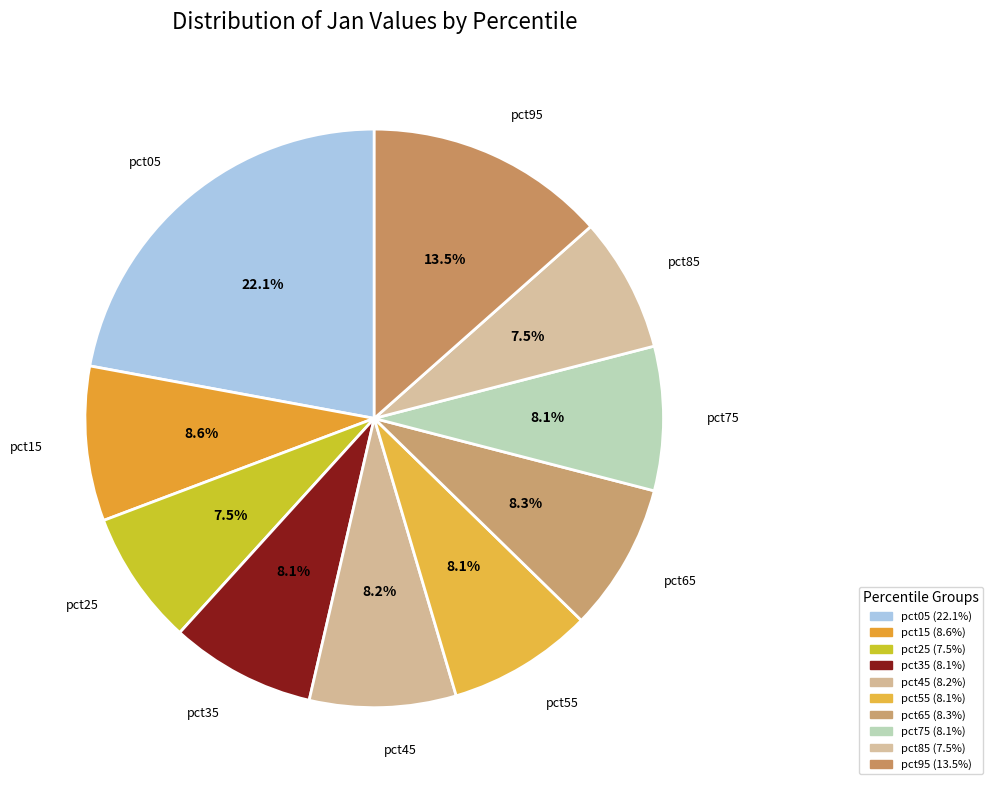

What percentage is the pct25 slice, to the nearest percent?

8%